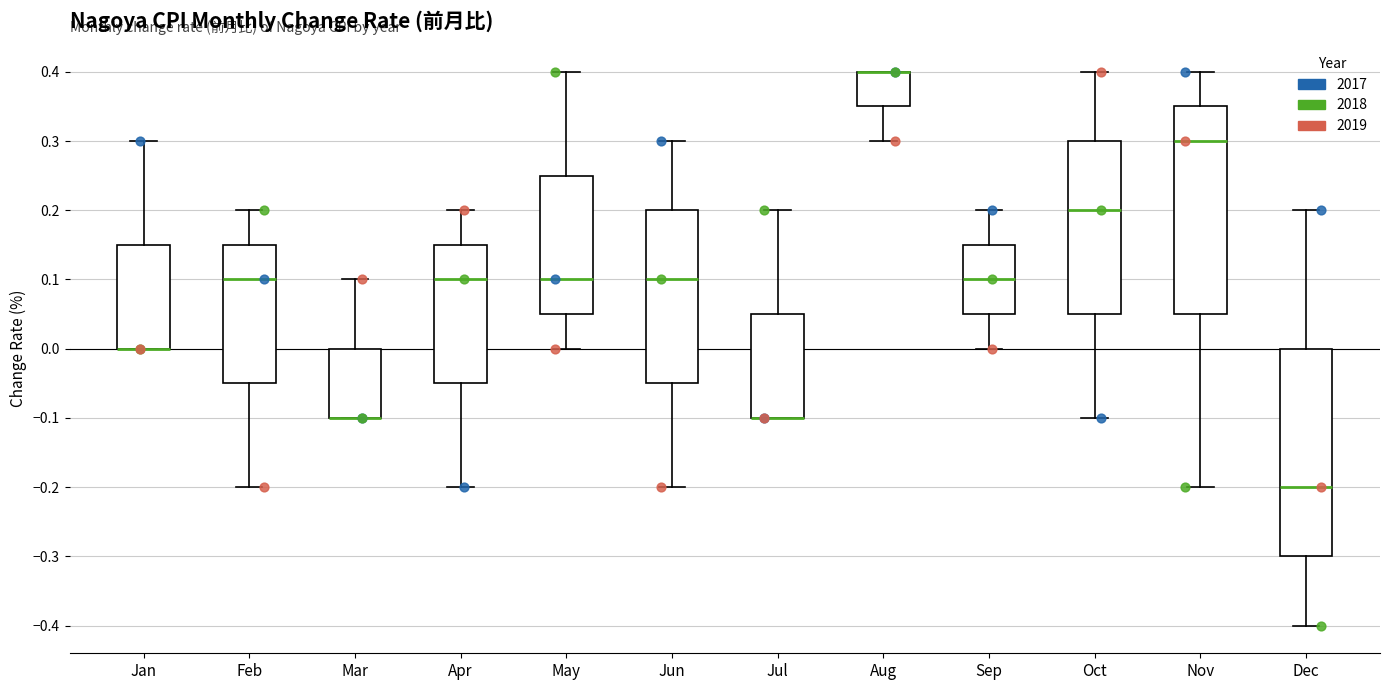

Where is the lower edge of the box for Nov on the y-axis? The values are not printed on the chart, so give them approximately, as read against the axis.

0.05